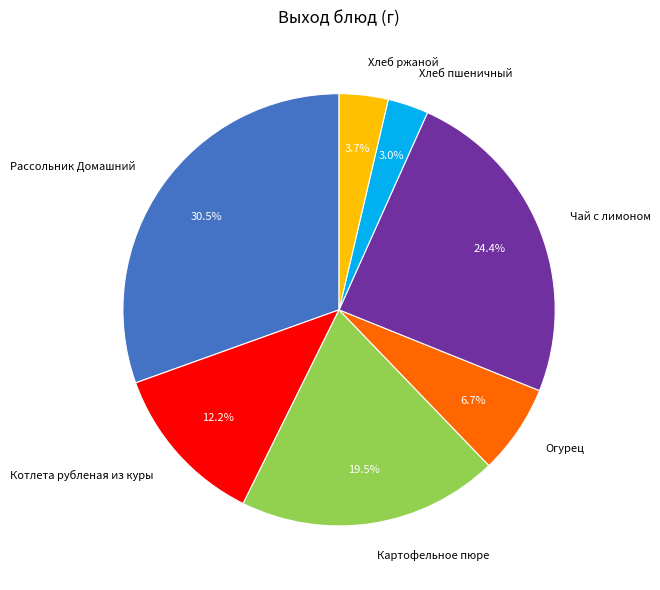

Which slice is the smallest?

Хлеб пшеничный